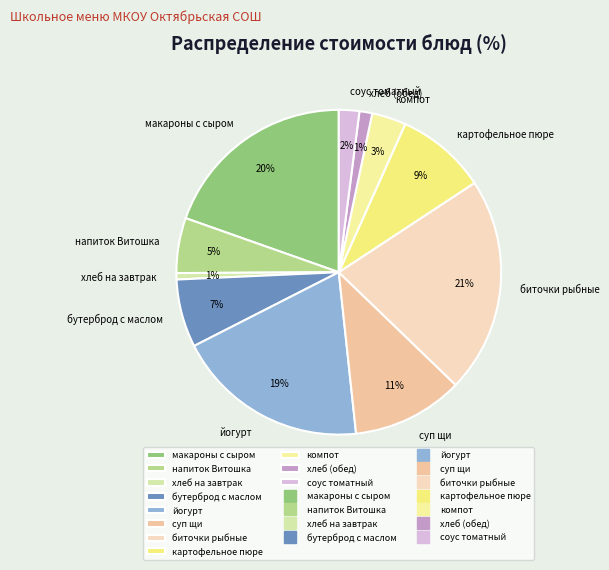

What is the ratio of the value at напиток Витошка to the value at йогурт?

0.3